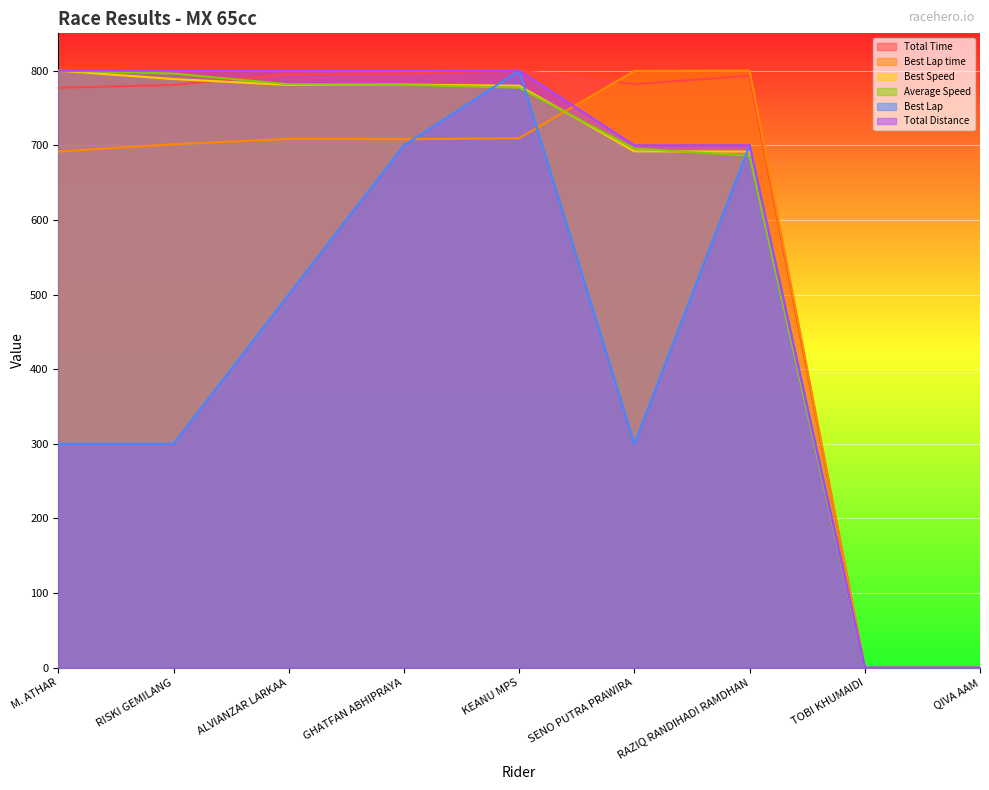

How many lines are shown in the chart?

6